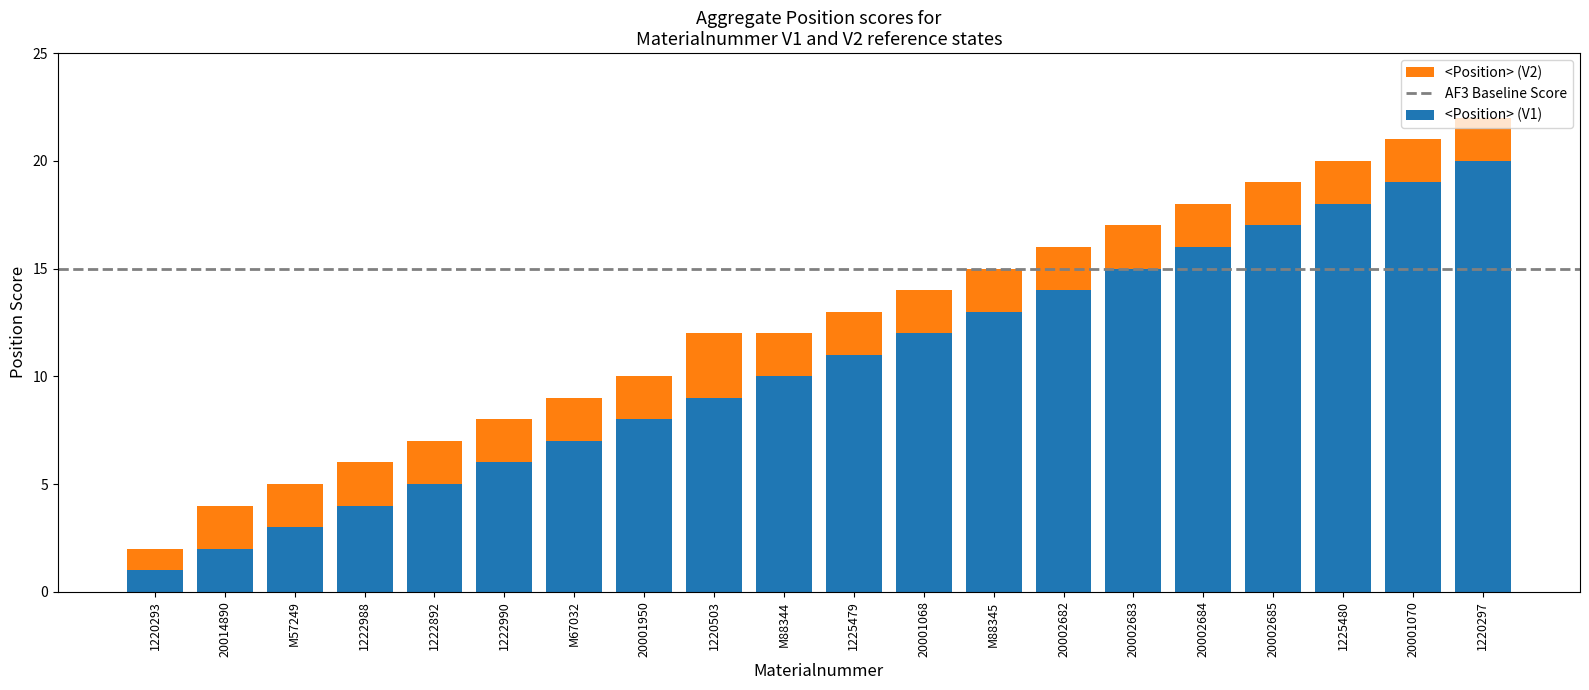

What is the total value across all series at 1222892?

7